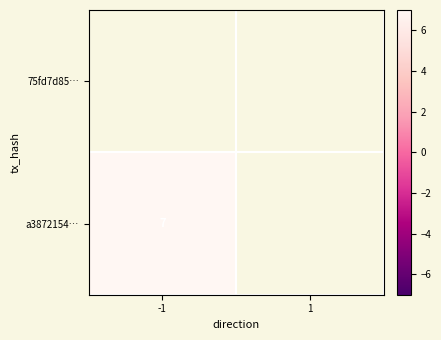

Which series has the widest spread of values?

a3872154…